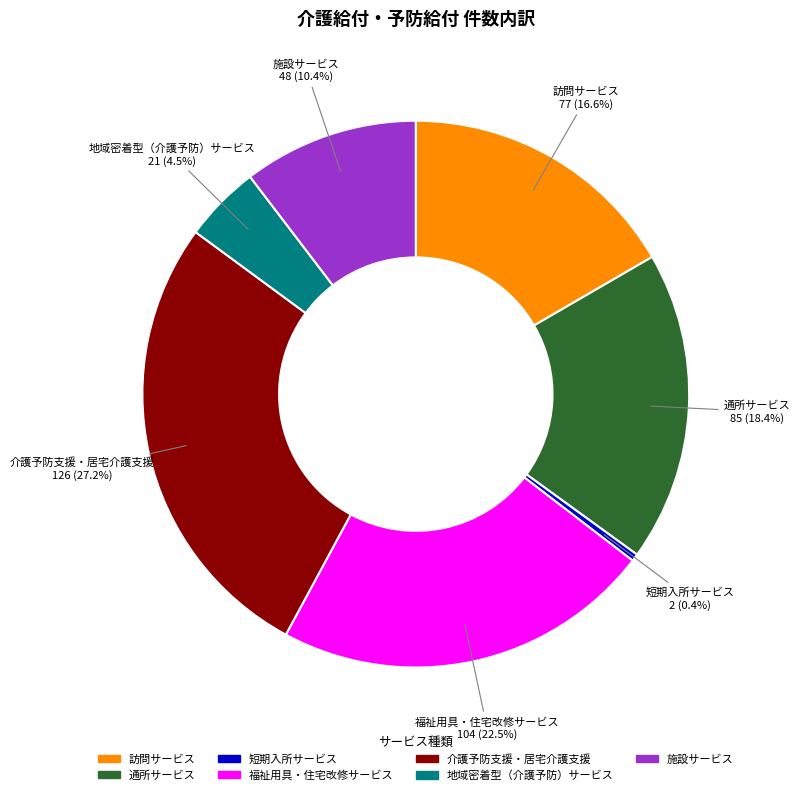

Does 介護予防支援・居宅介護支援 account for over 50% of the chart?

No